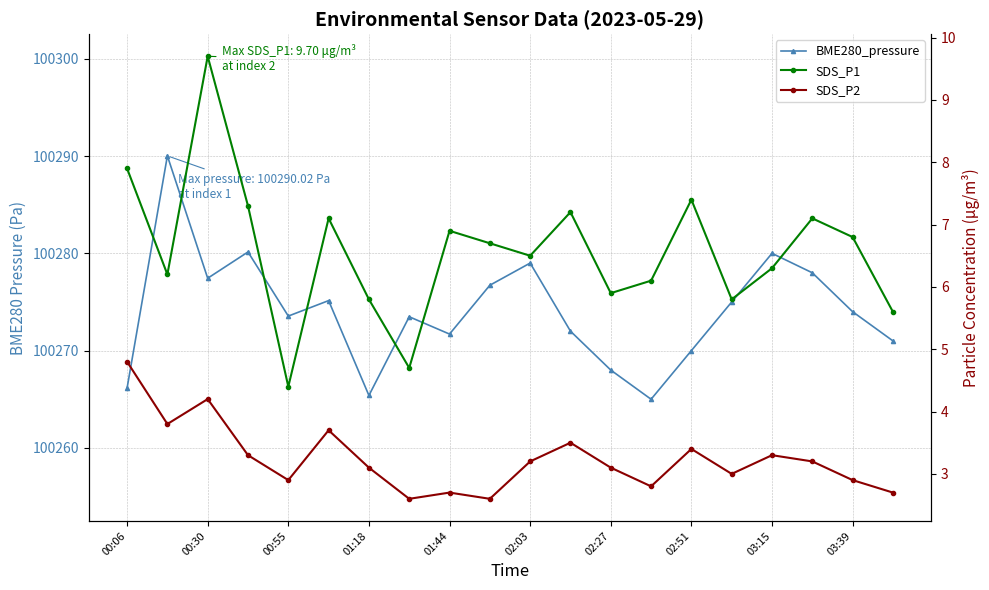

What are all the series names shown in the legend?

BME280_pressure, SDS_P1, SDS_P2